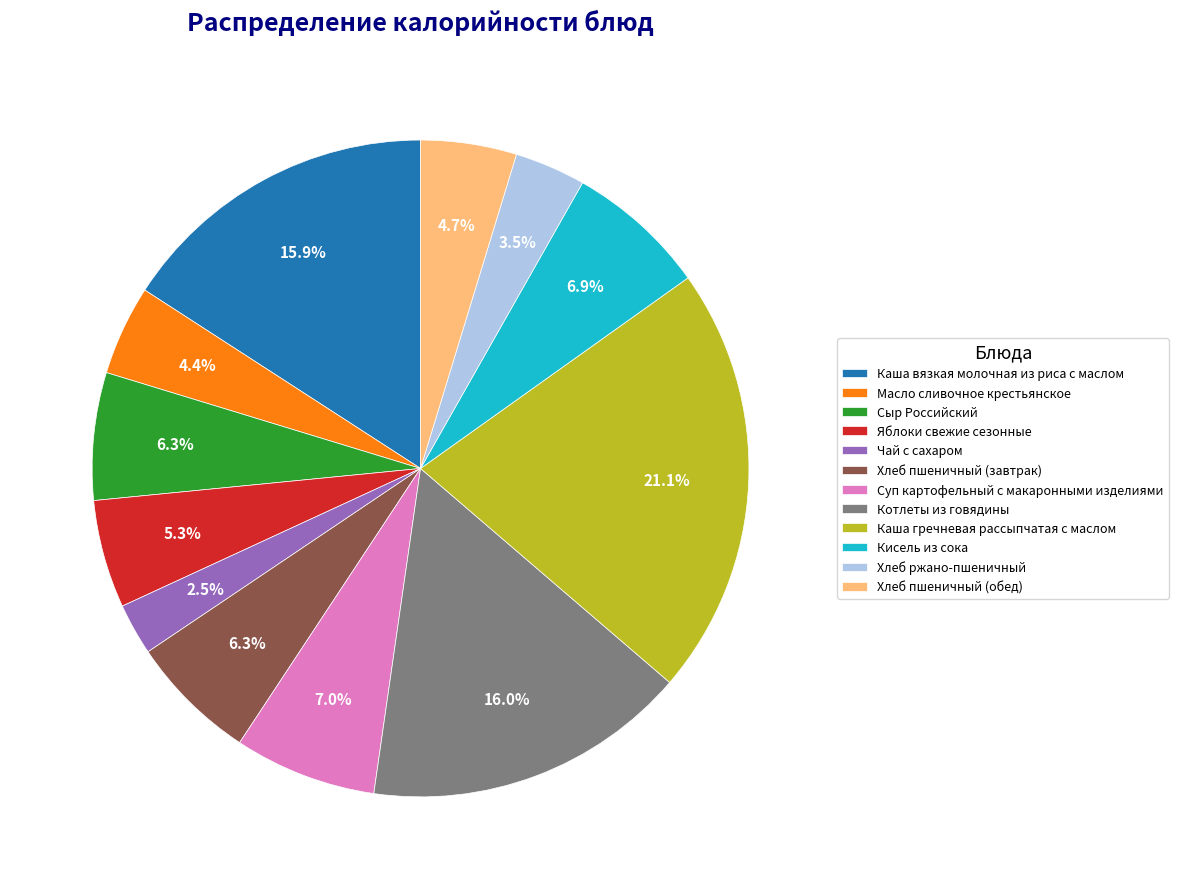

Is there any slice that represents more than half of the pie?

No